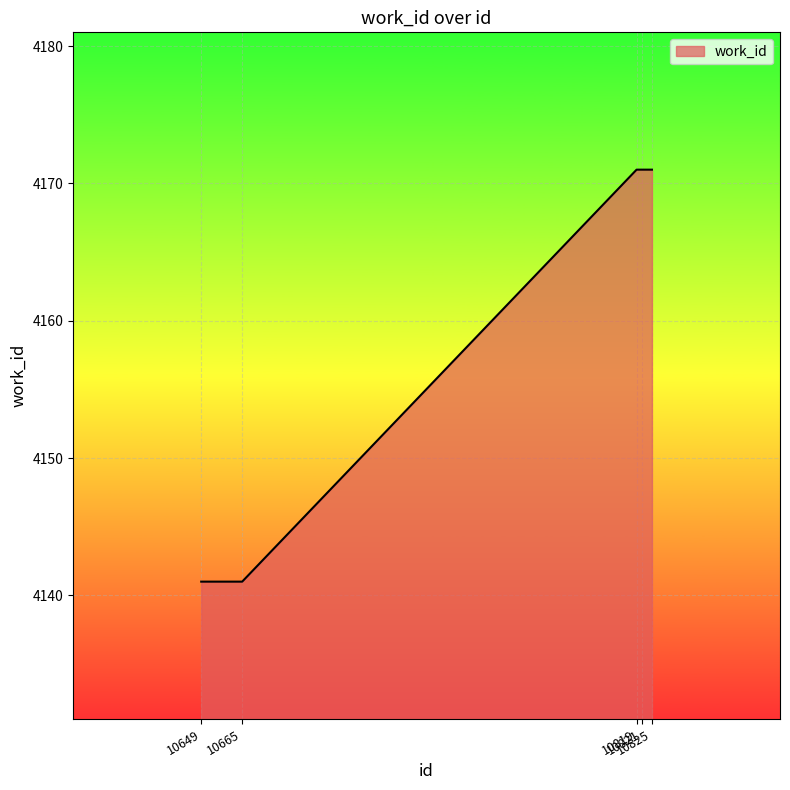

How many lines are shown in the chart?

1